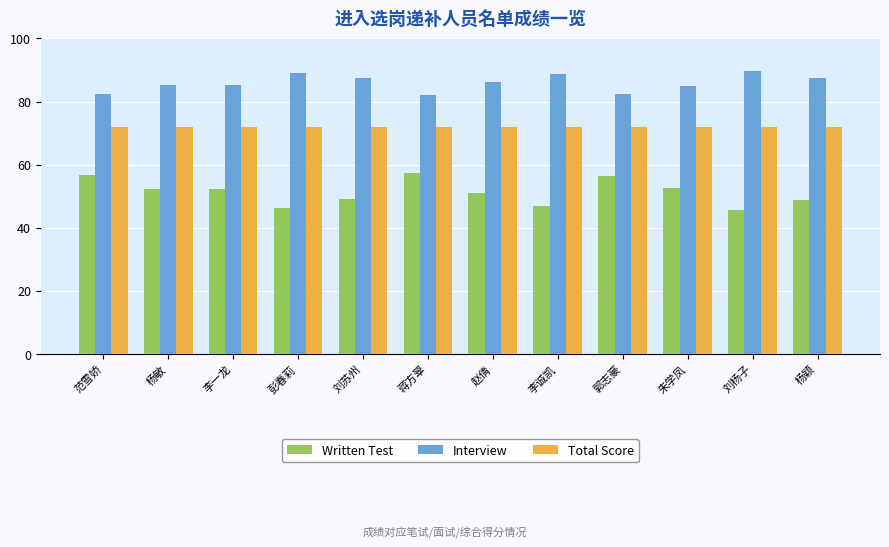

What is the average value of the Interview series?

85.9